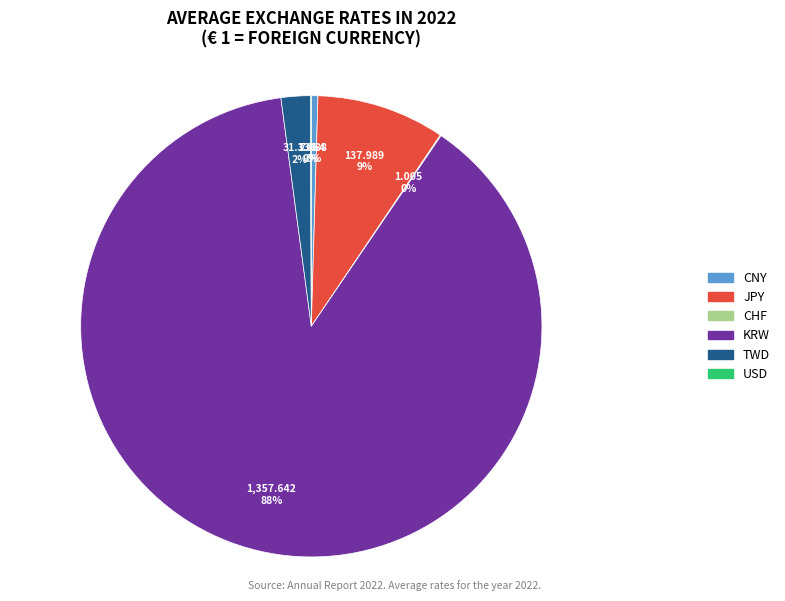

Does any single category account for the majority?

Yes